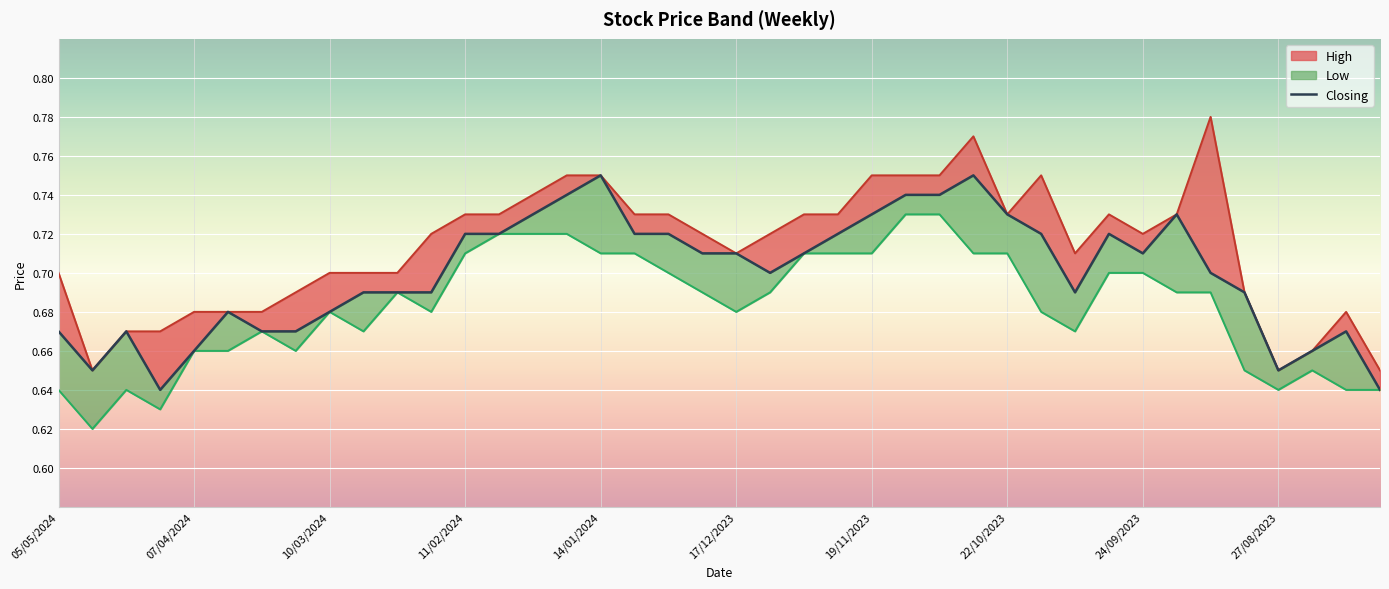

True or false: the data shows 0.7 at 11/02/2024.

True